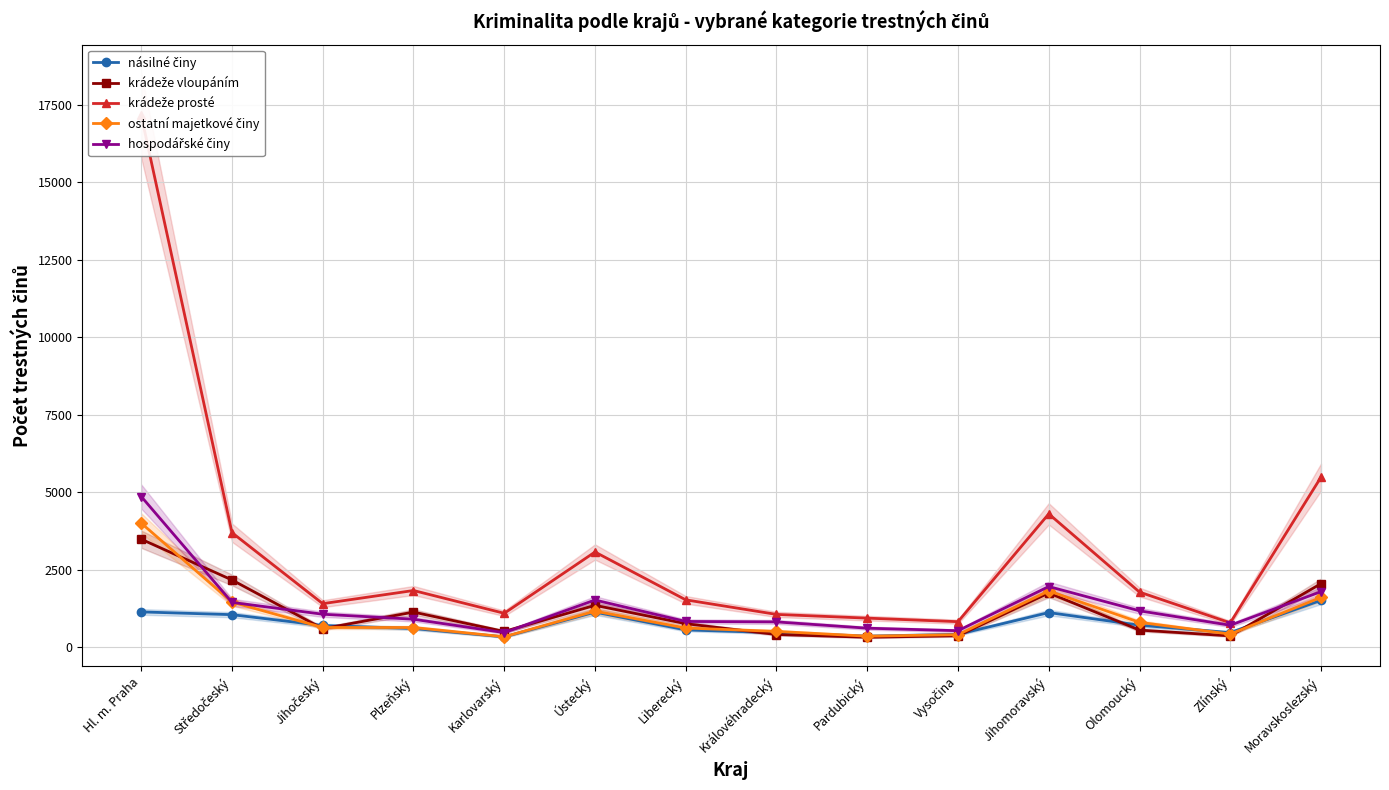

In ostatní majetkové činy, how many points are higher than both neighbors (excluding endpoints)?

2